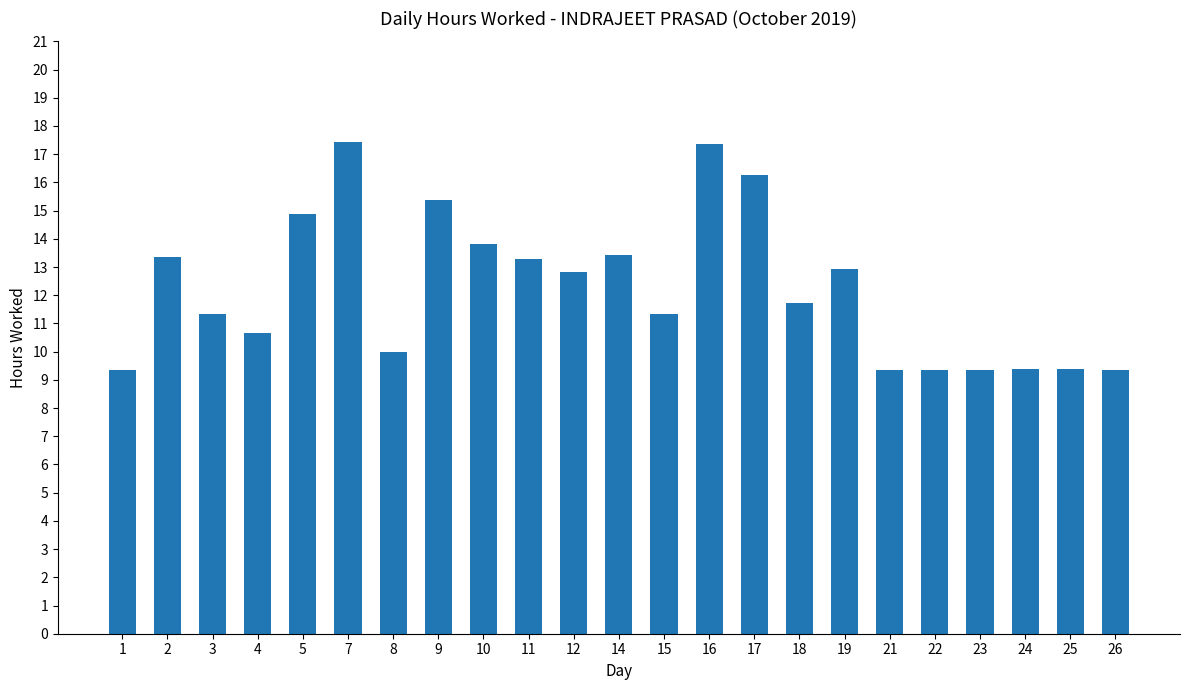

What is the smallest value displayed?

9.3